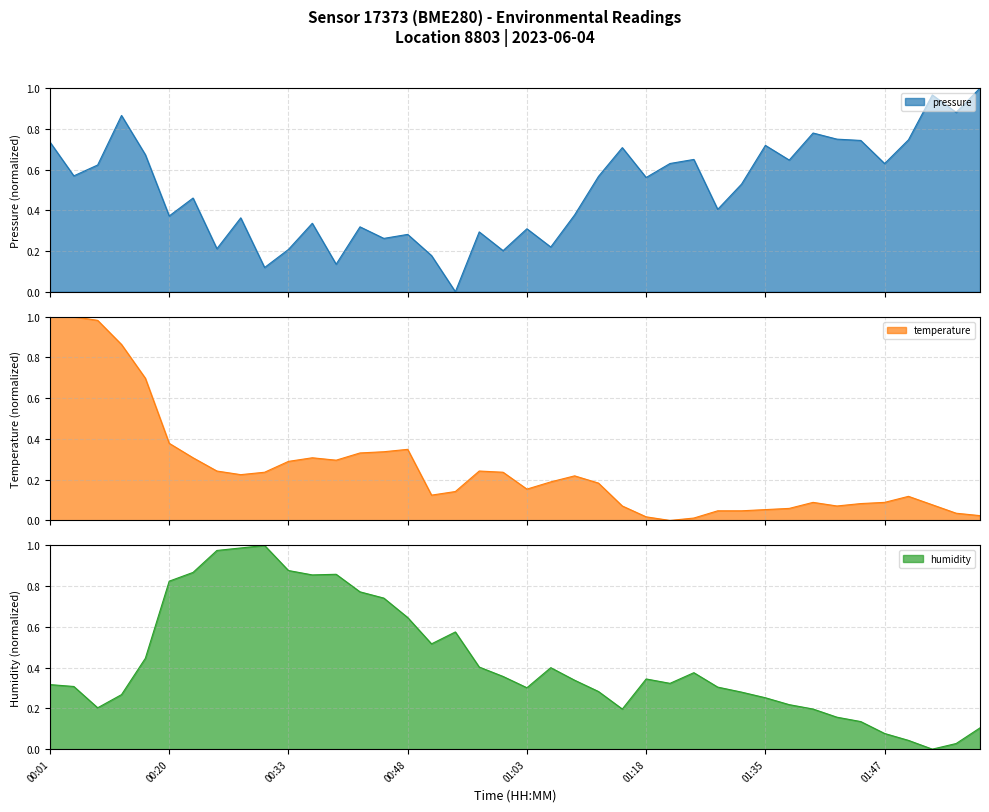

Where do temperature and humidity first cross each other?

00:16 and 00:20